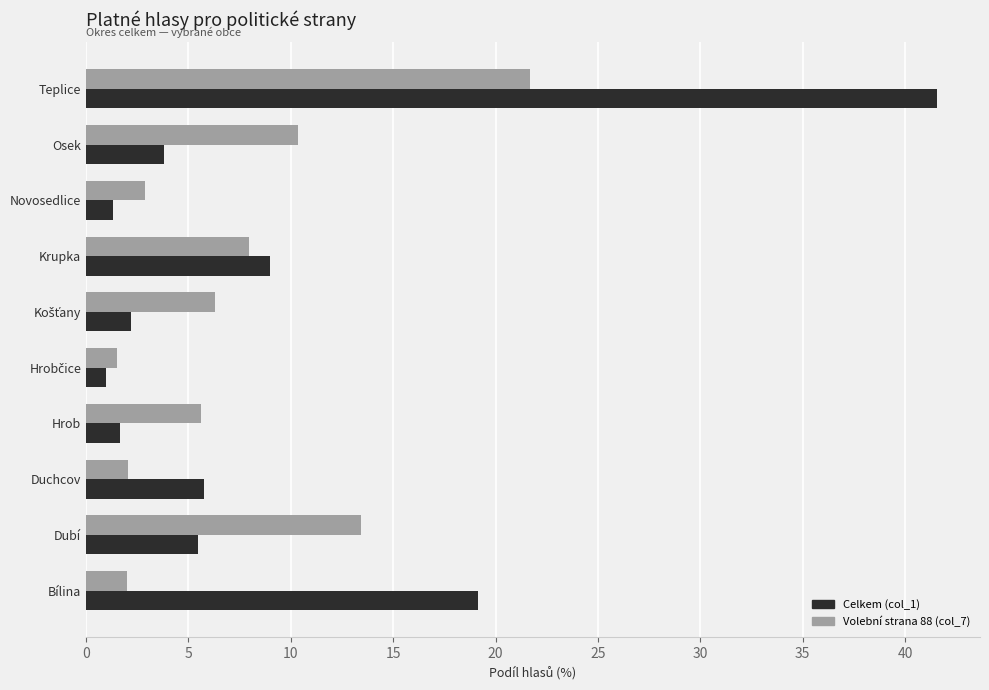

The value of Celkem (col_1) at Krupka is 9.0. True or false?

True